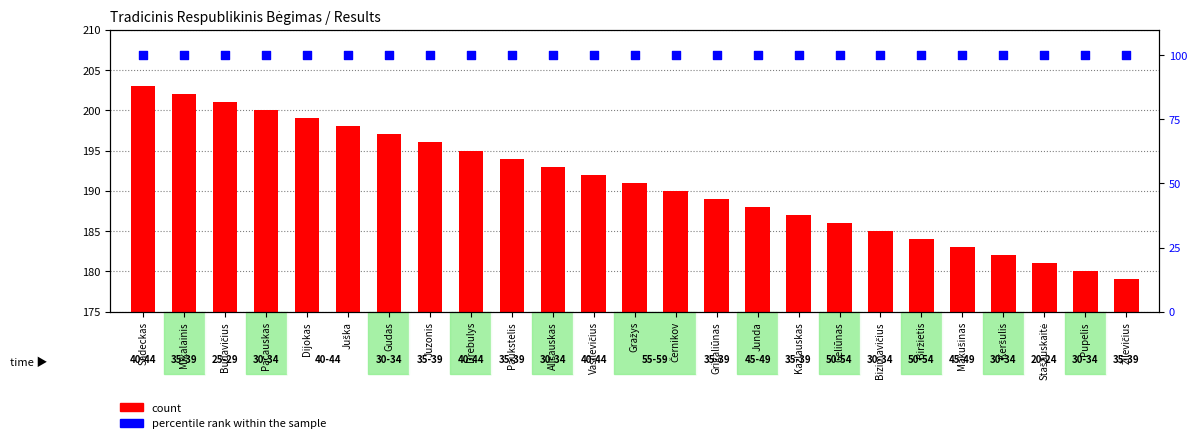

Which series has the widest spread of Y values?

count